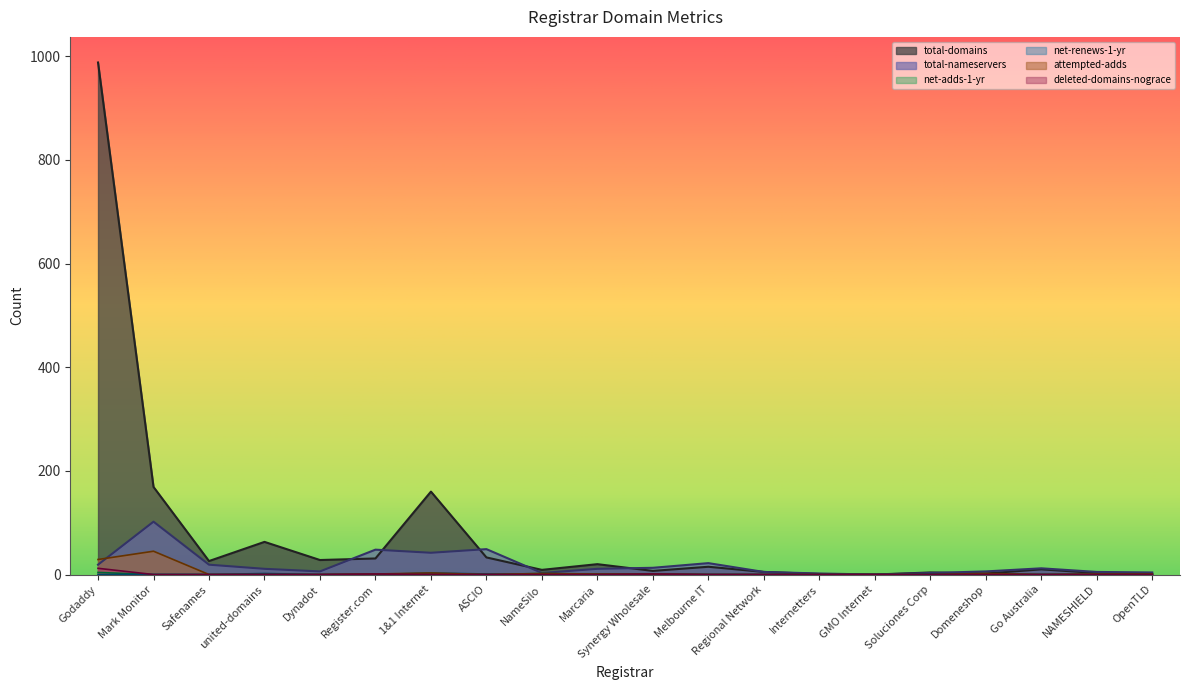

How many values in the deleted-domains-nograce series exceed 0?

3